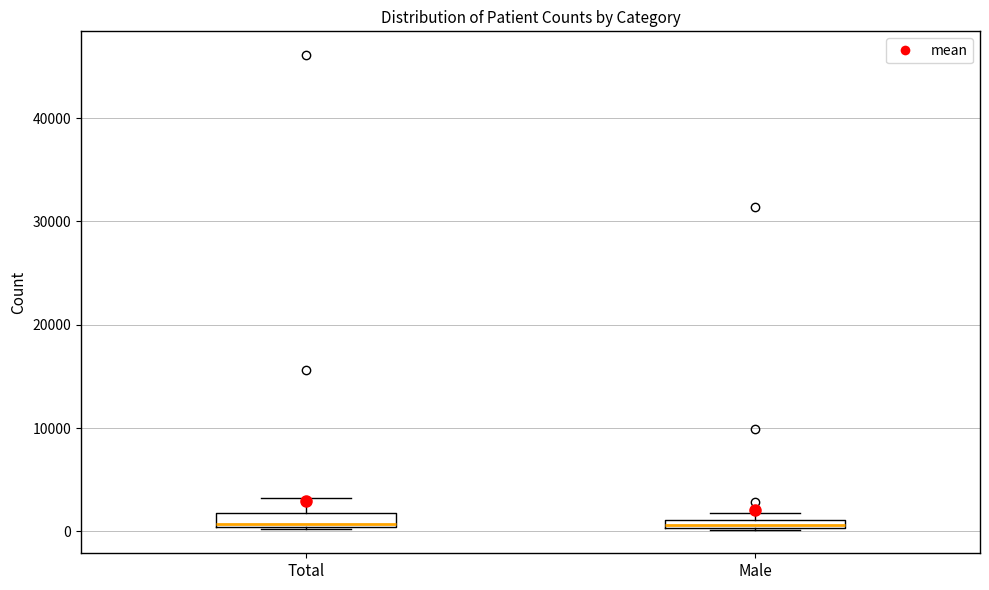

Where does the upper whisker of the box for Total end on the y-axis? The values are not printed on the chart, so give them approximately, as read against the axis.

3000